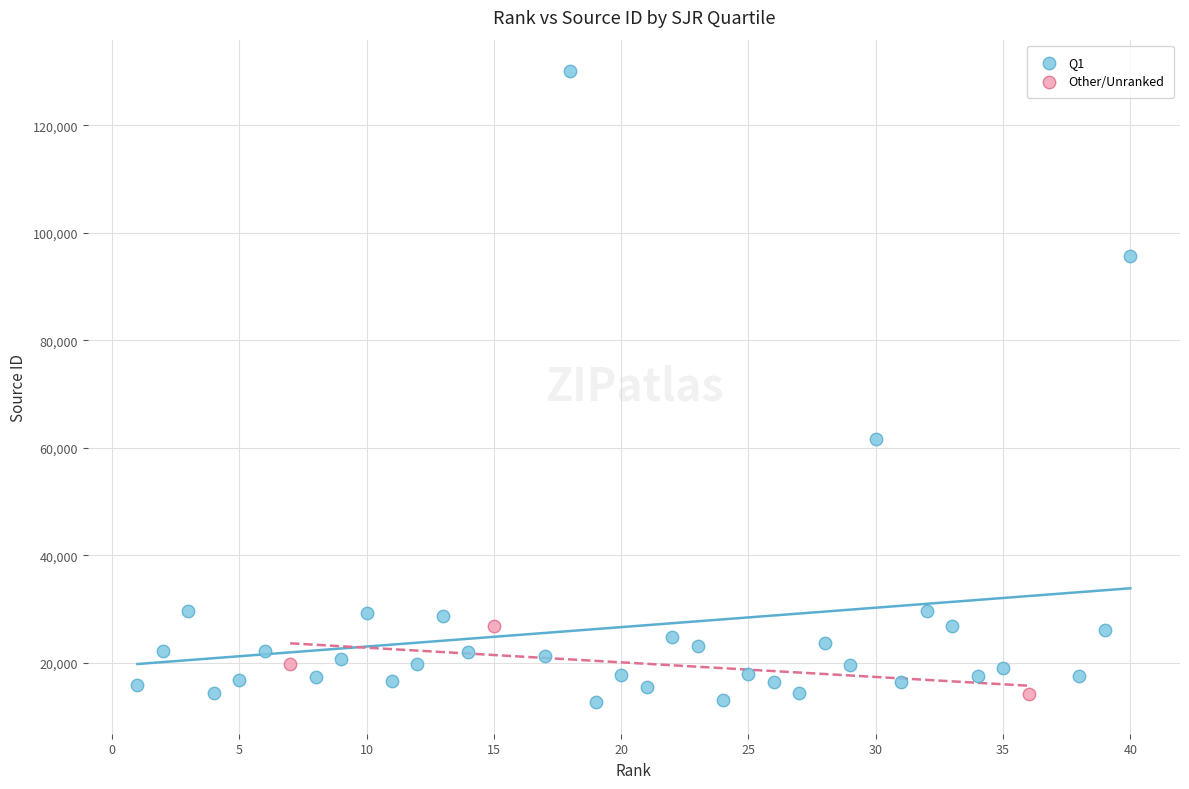

Which series contains the highest Y value?

Q1